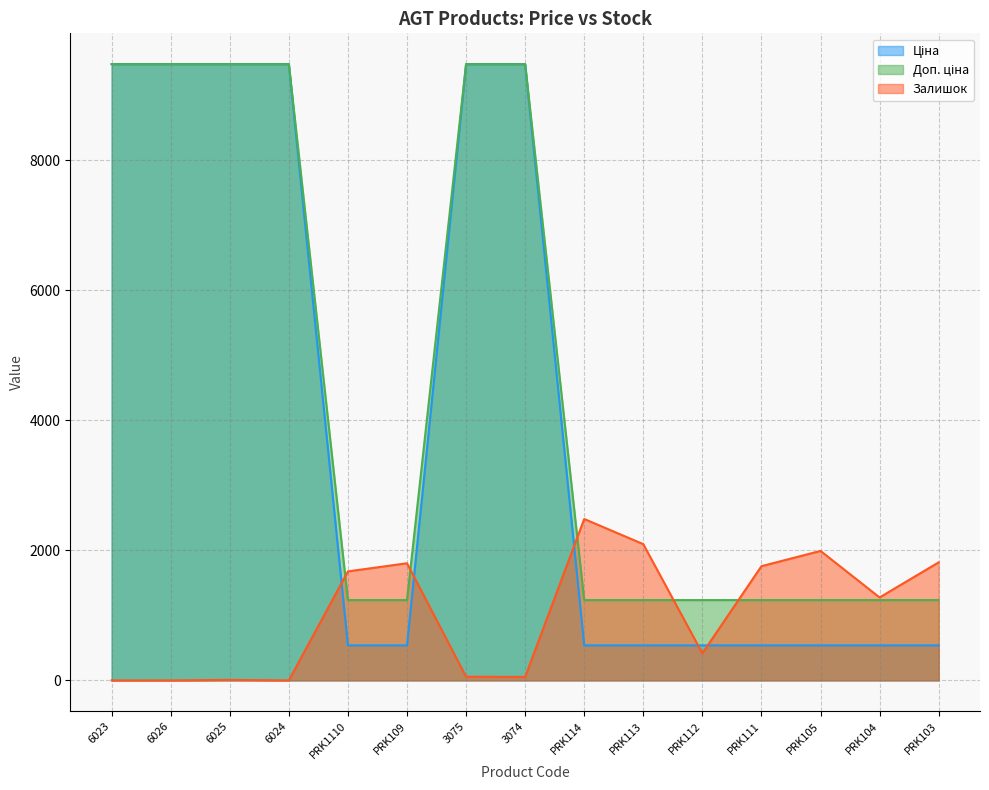

Which series changed the most between 6026 and 3074?

Залишок